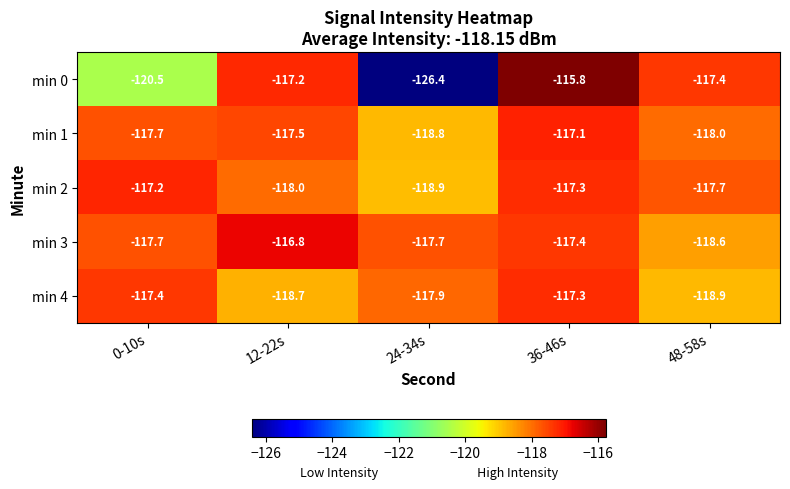

The min 1 series shows -118.8 at 24-34s. True or false?

True